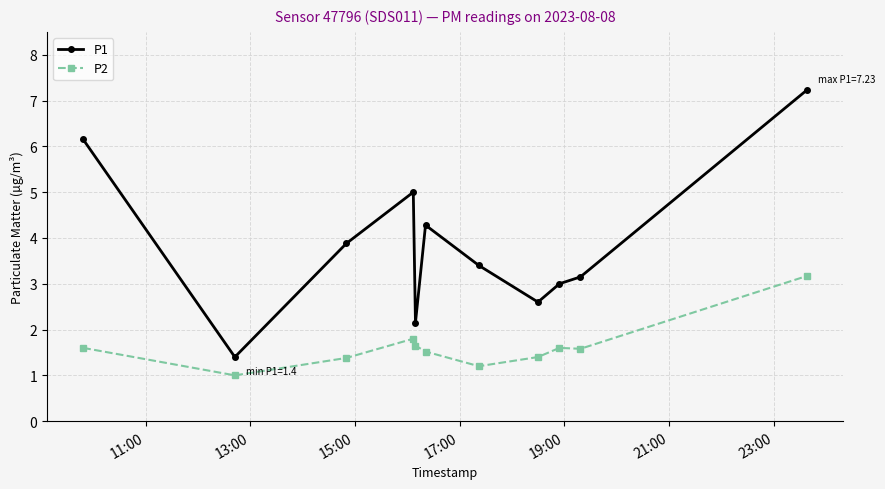

Which series has the widest spread of values?

P1